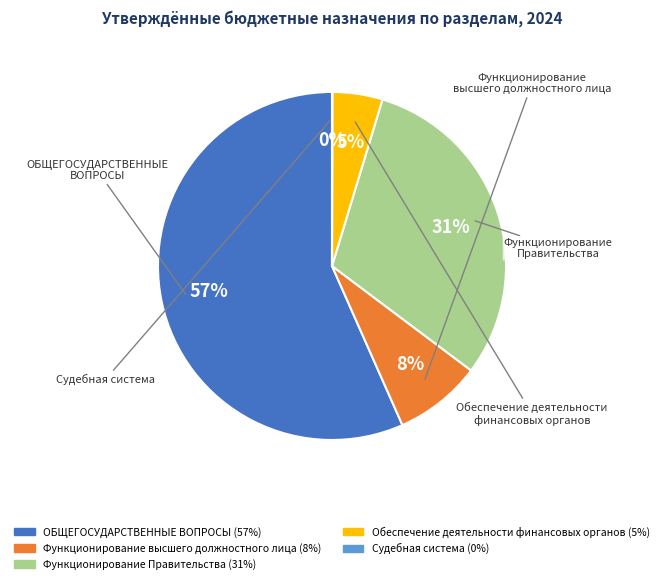

Which slice is the largest?

ОБЩЕГОСУДАРСТВЕННЫЕ ВОПРОСЫ